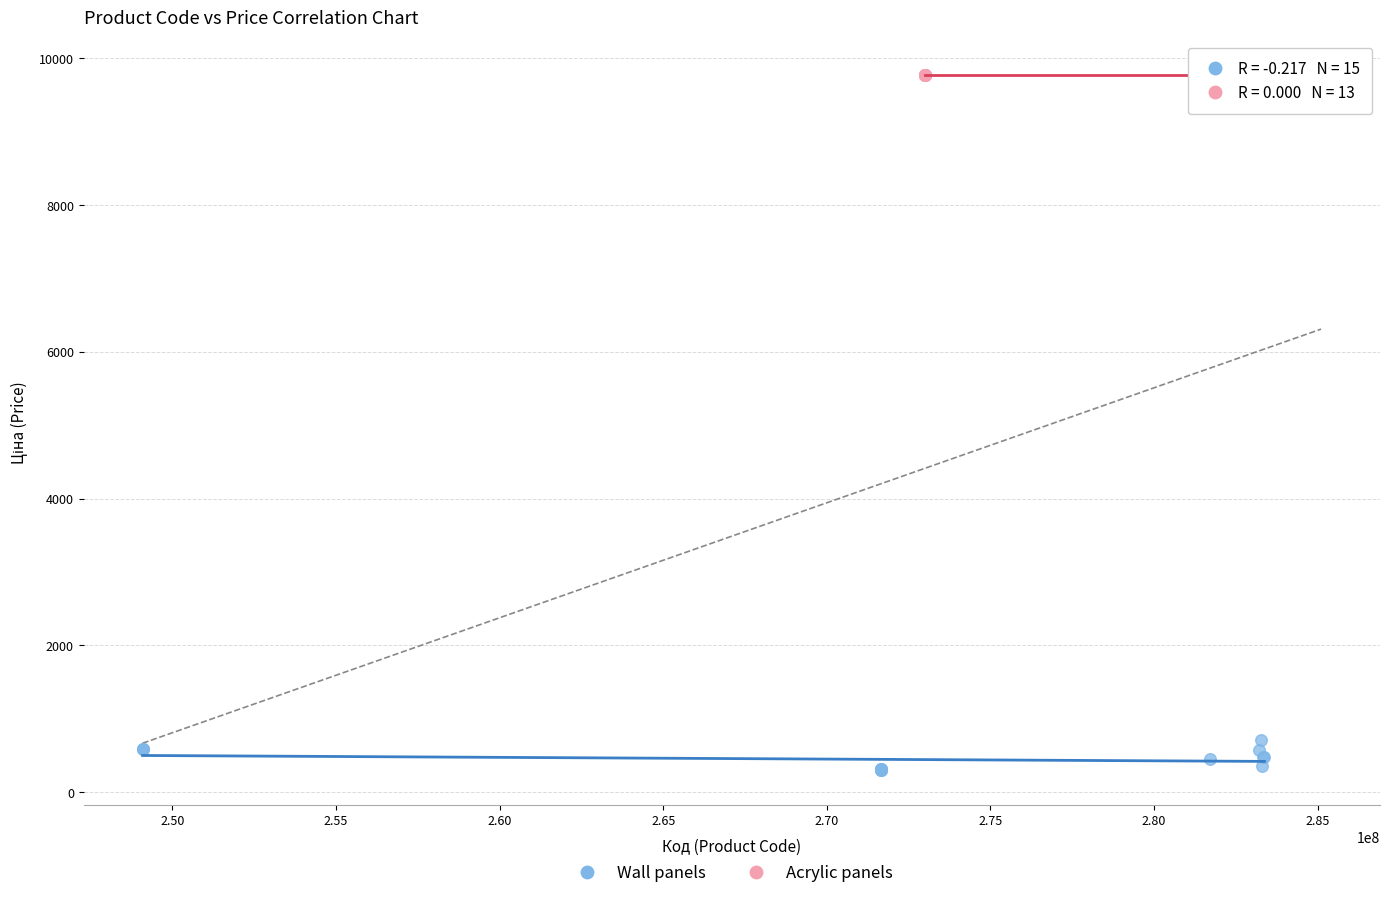

Which series reaches the maximum Y coordinate?

Acrylic panels